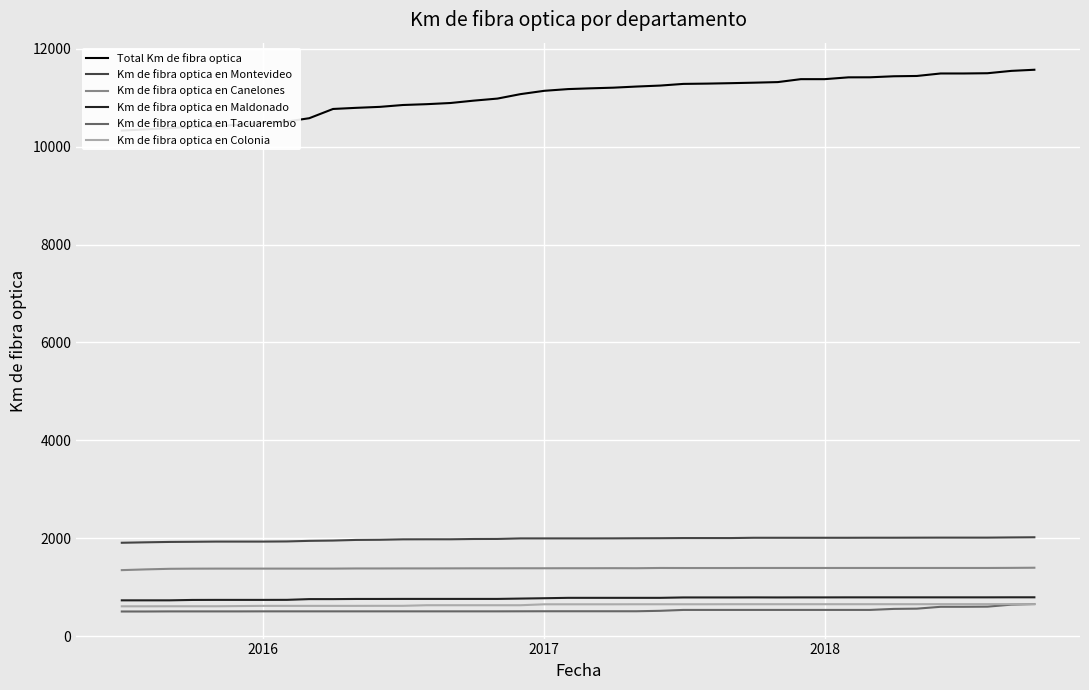

What is the highest value of the Km de fibra optica en Colonia series?

655